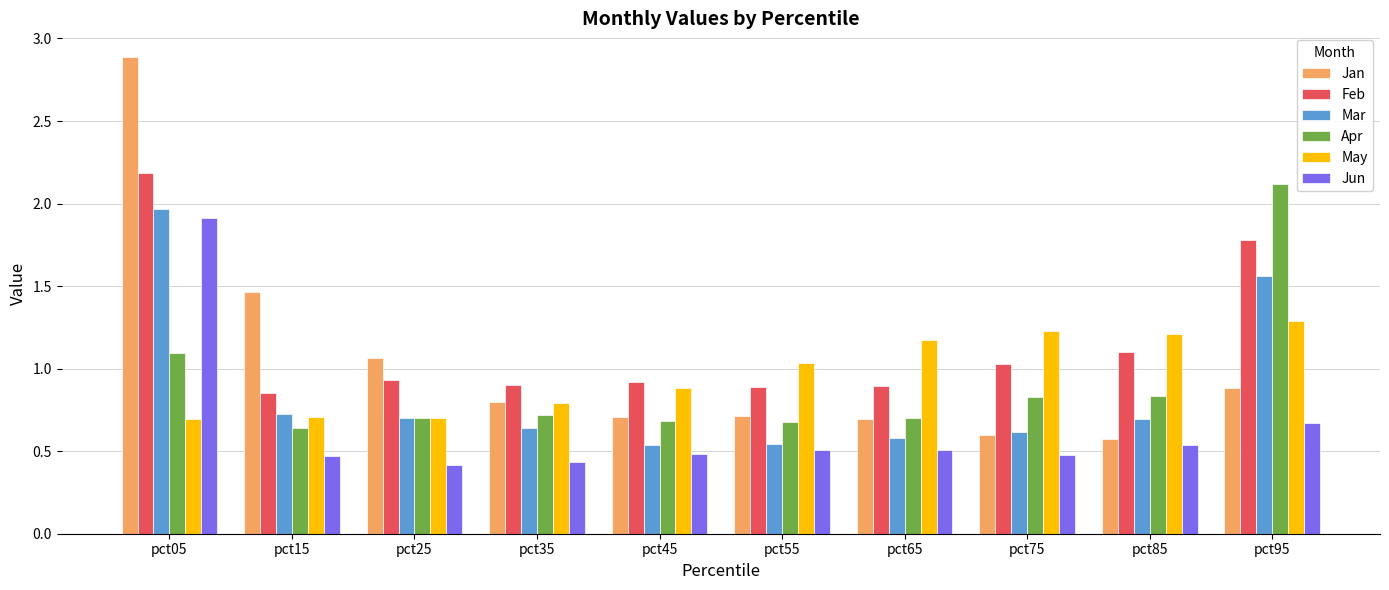

At which label does Mar reach its peak?

pct05